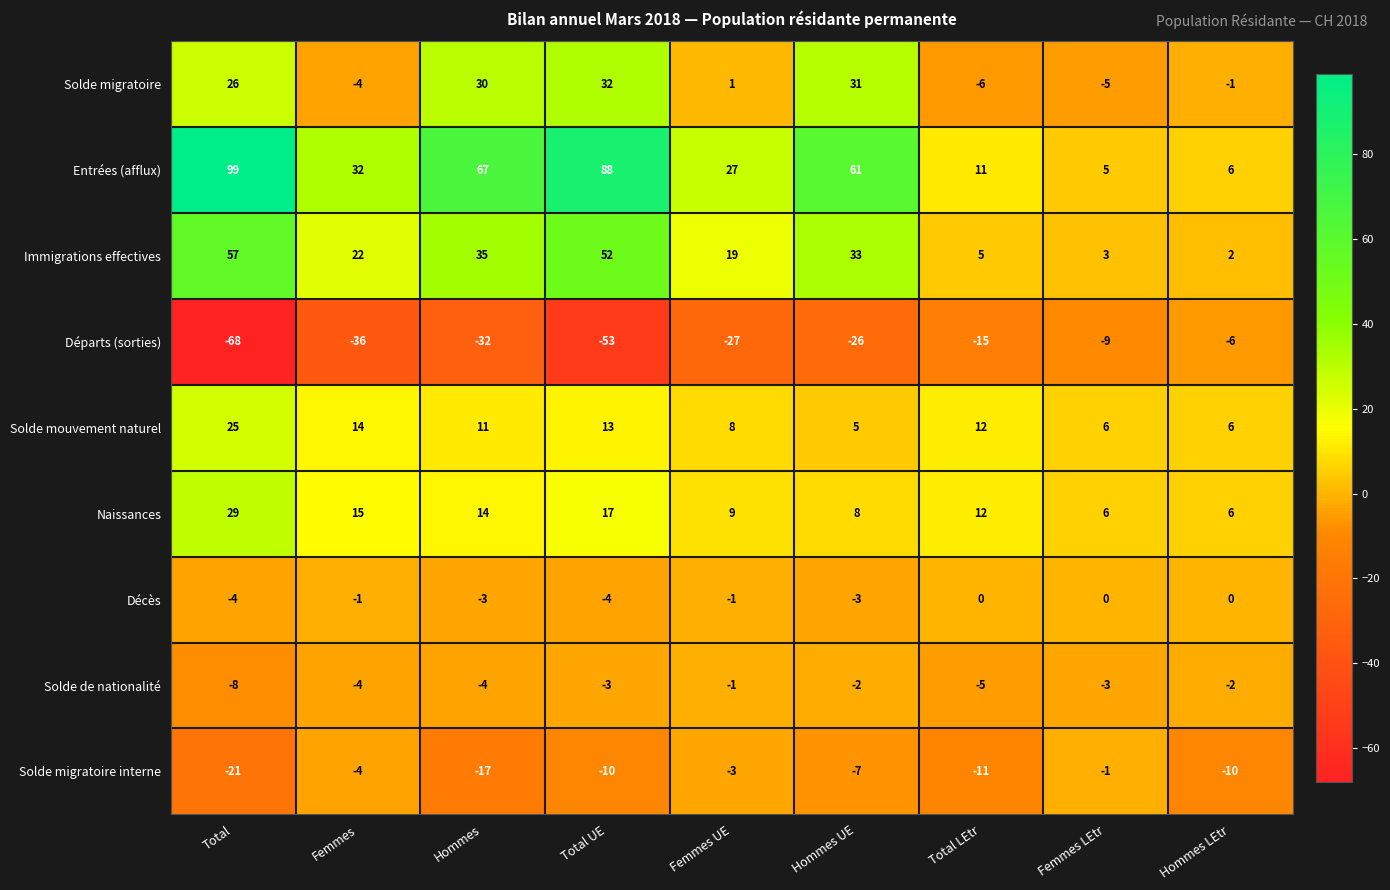

What is the difference between the Immigrations effectives values at Femmes and Total?

35